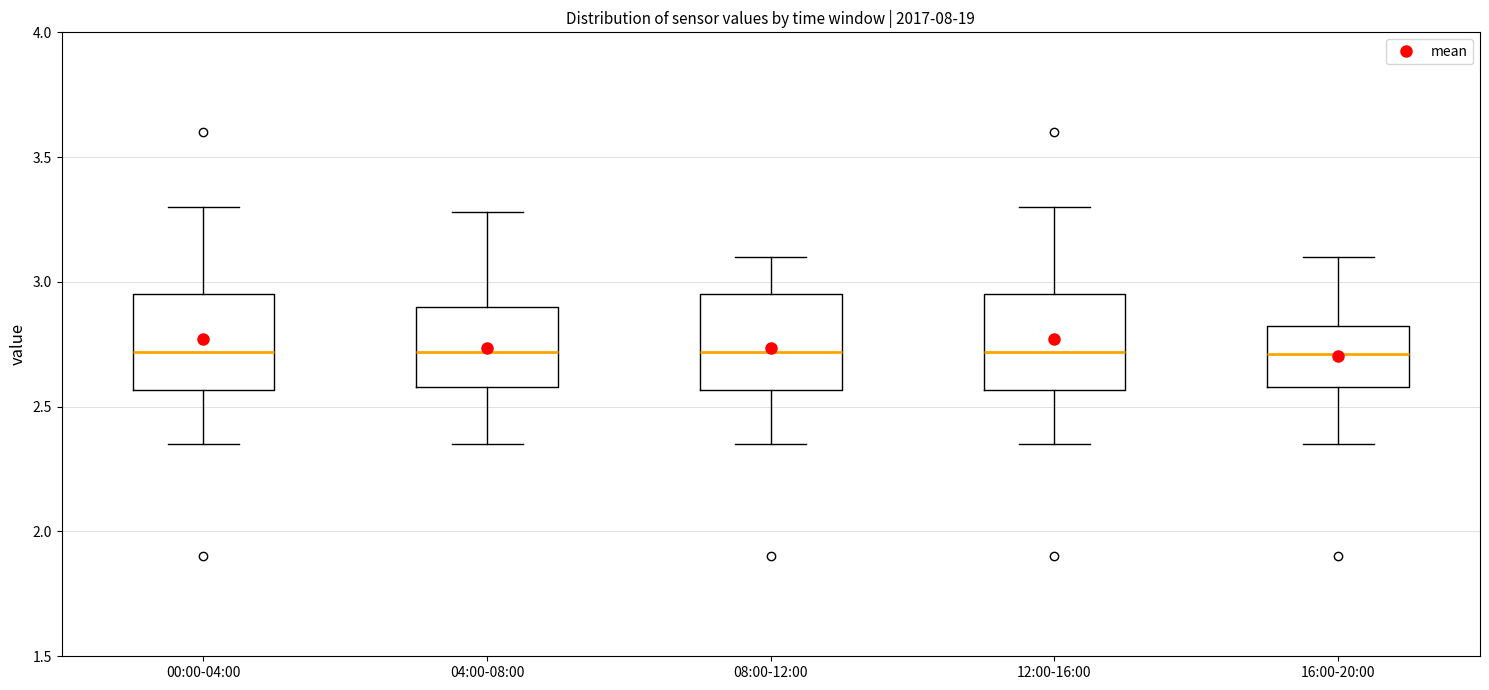

Where is the upper edge of the box for 12:00-16:00 on the y-axis? The values are not printed on the chart, so give them approximately, as read against the axis.

2.95